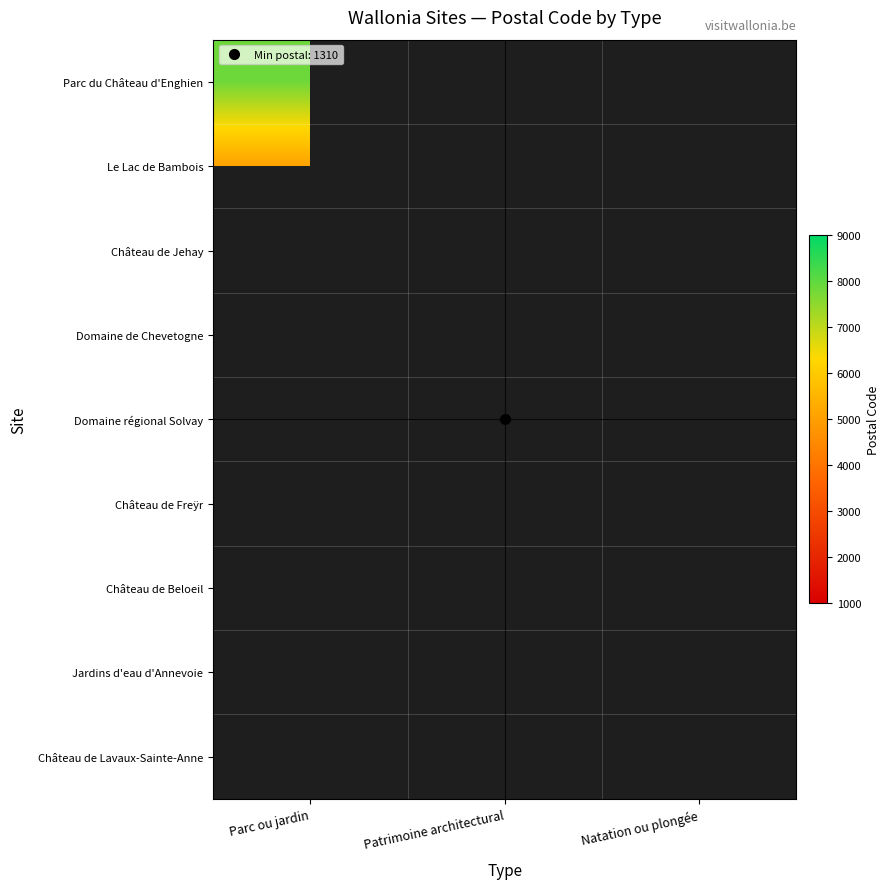

Count the number of data series in this chart.

9